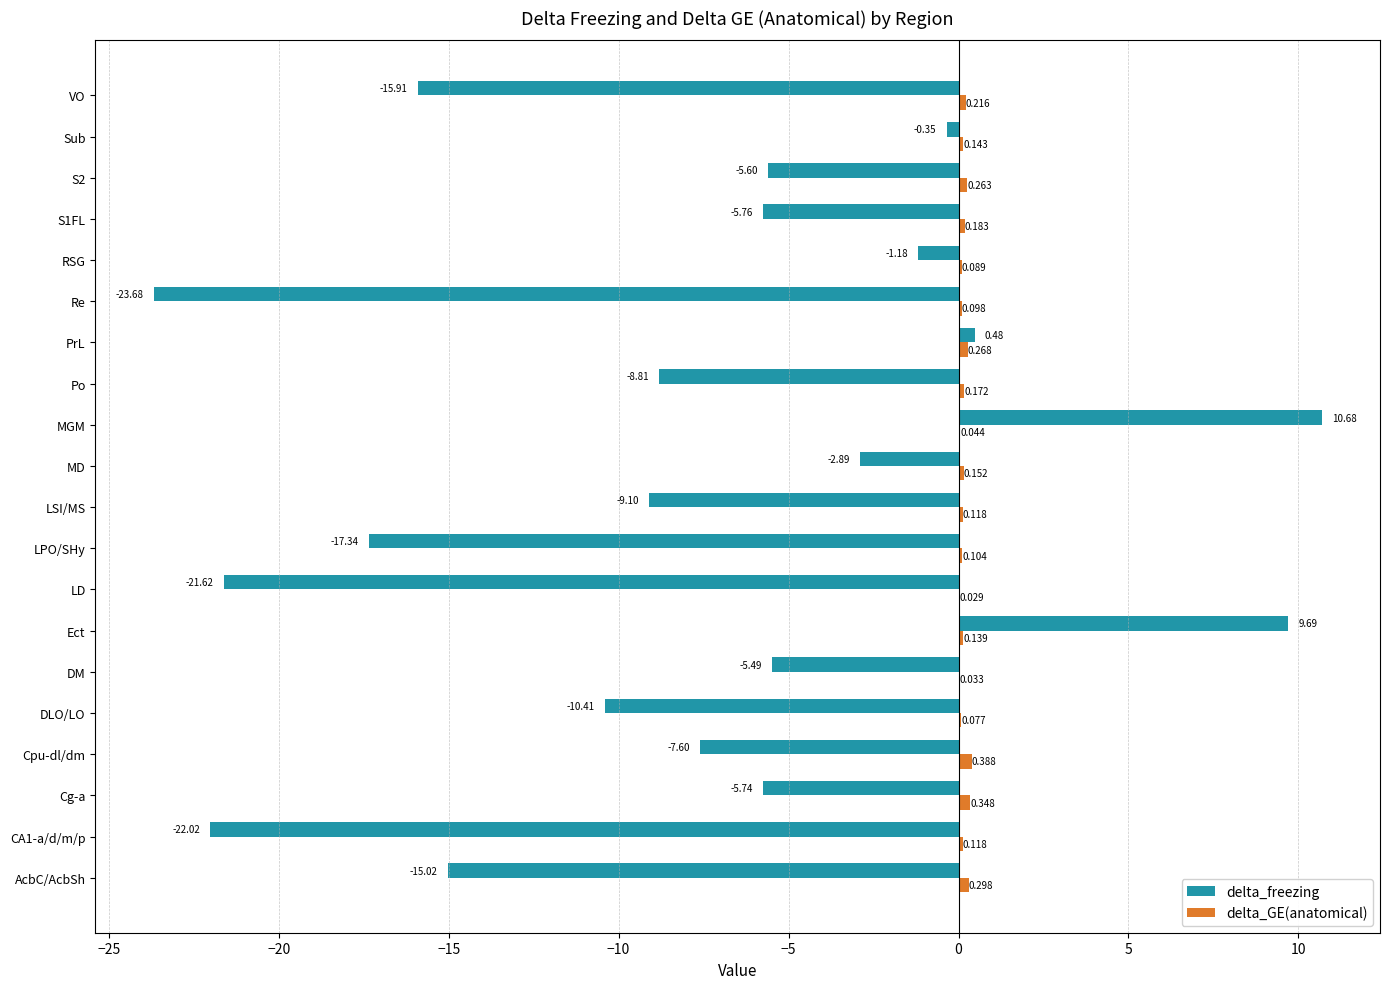

Which series has the largest total across all categories?

delta_GE(anatomical)